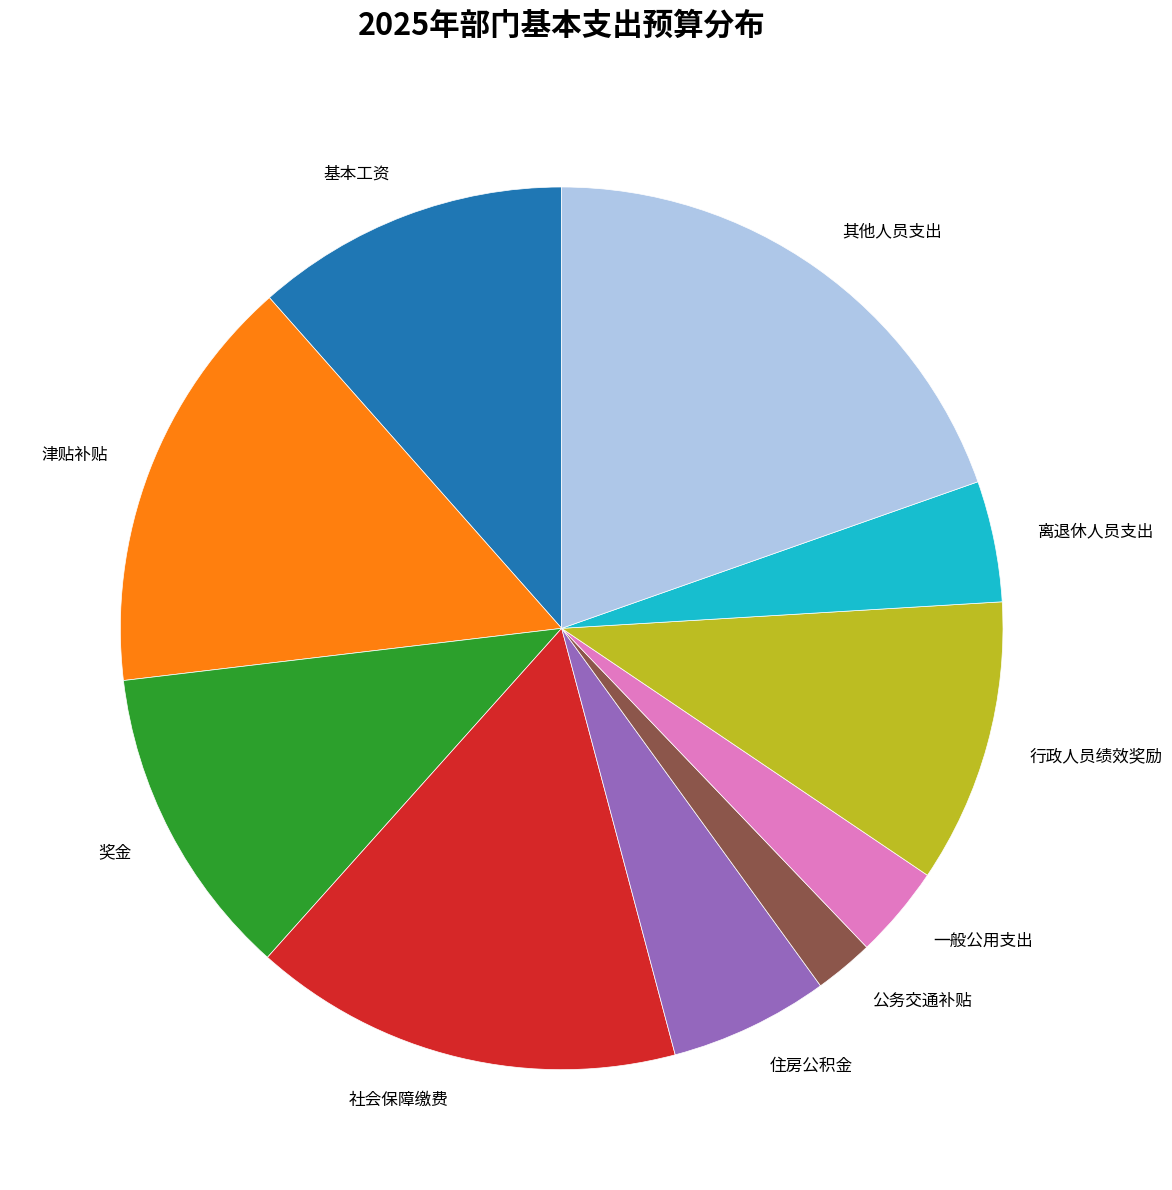

Is the sum of 奖金 and 基本工资 greater than half?

No